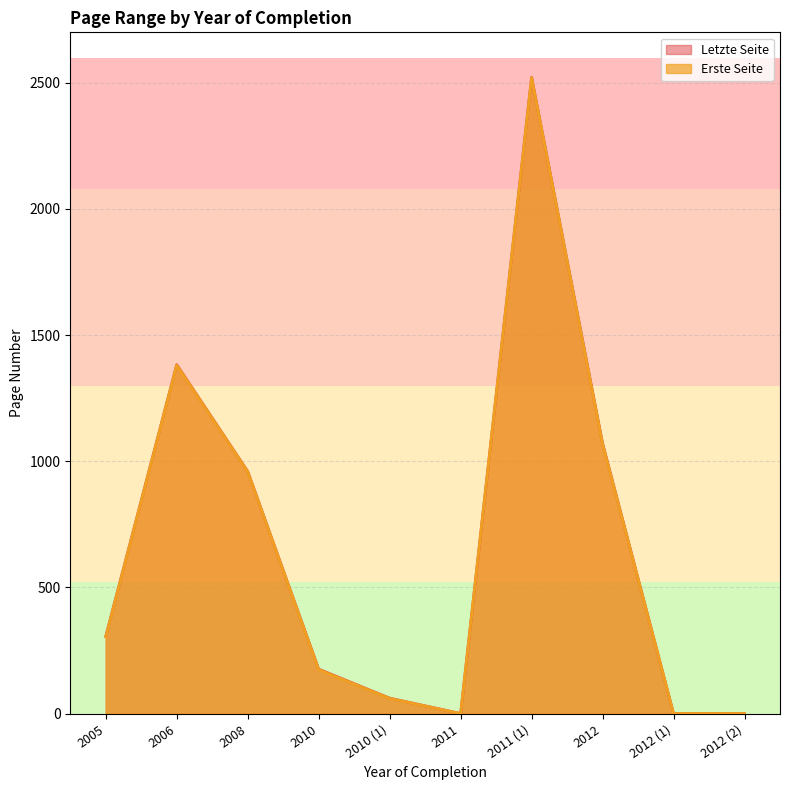

True or false: Letzte Seite and Erste Seite cross at least once.

False